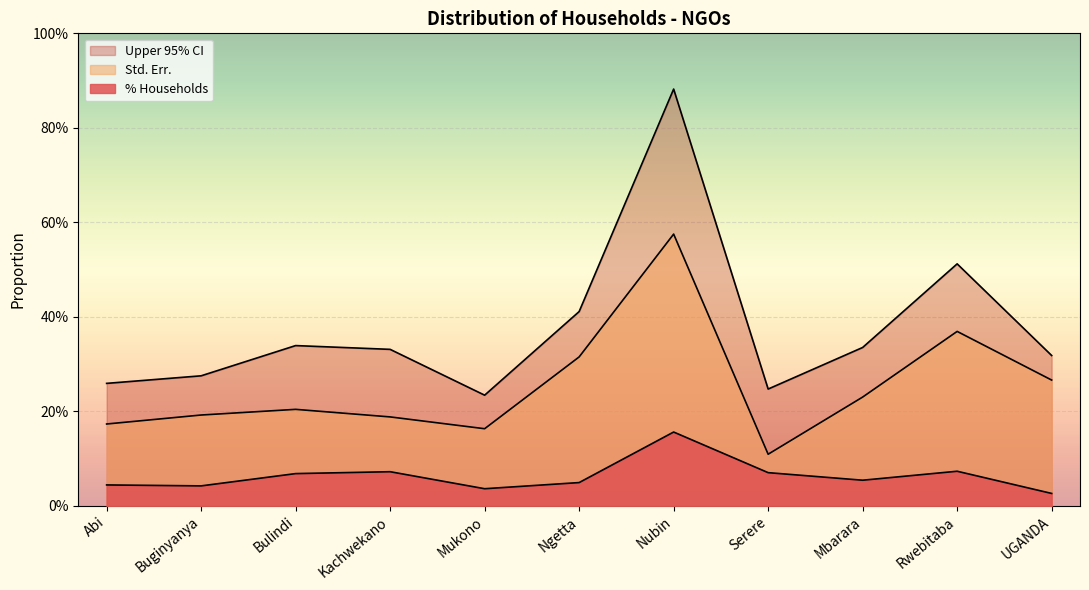

Does the chart display data point markers on the line(s)?

No